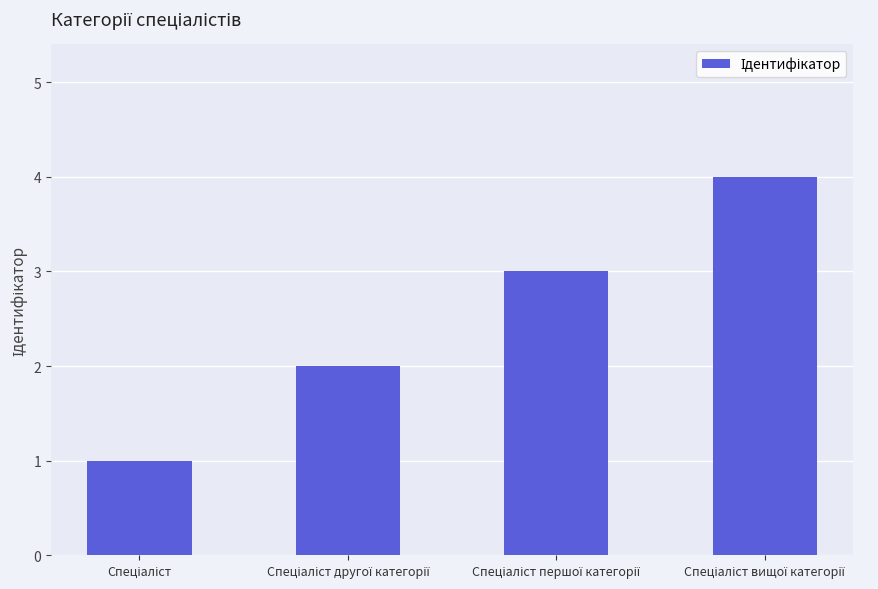

How many series are shown in this chart?

1